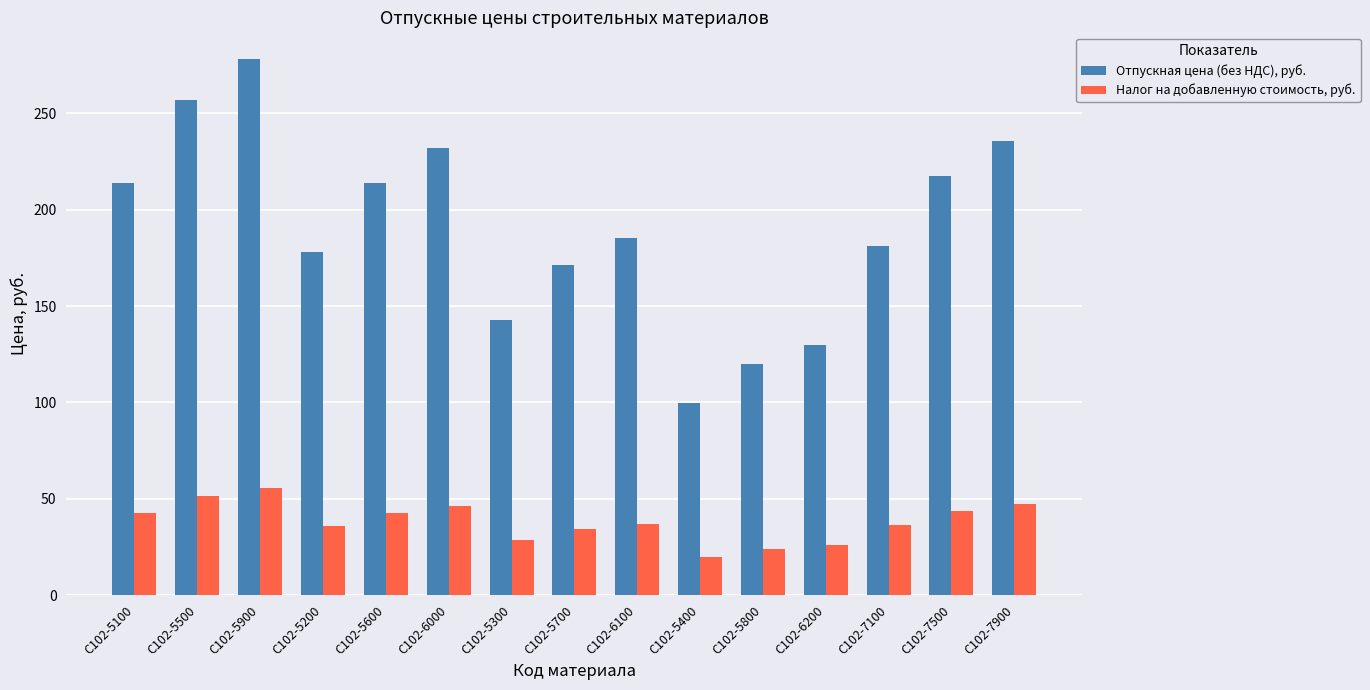

Between С102-6000 and С102-5400, which series saw the biggest shift?

Отпускная цена (без НДС), руб.